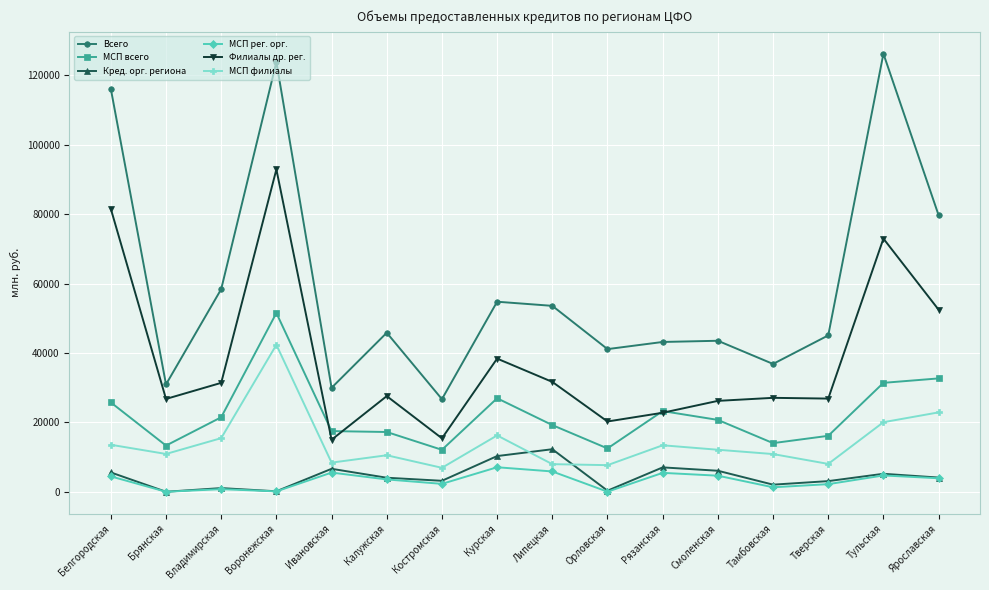

What is the difference between the maximum and minimum values in the Филиалы др. рег. series?

77904